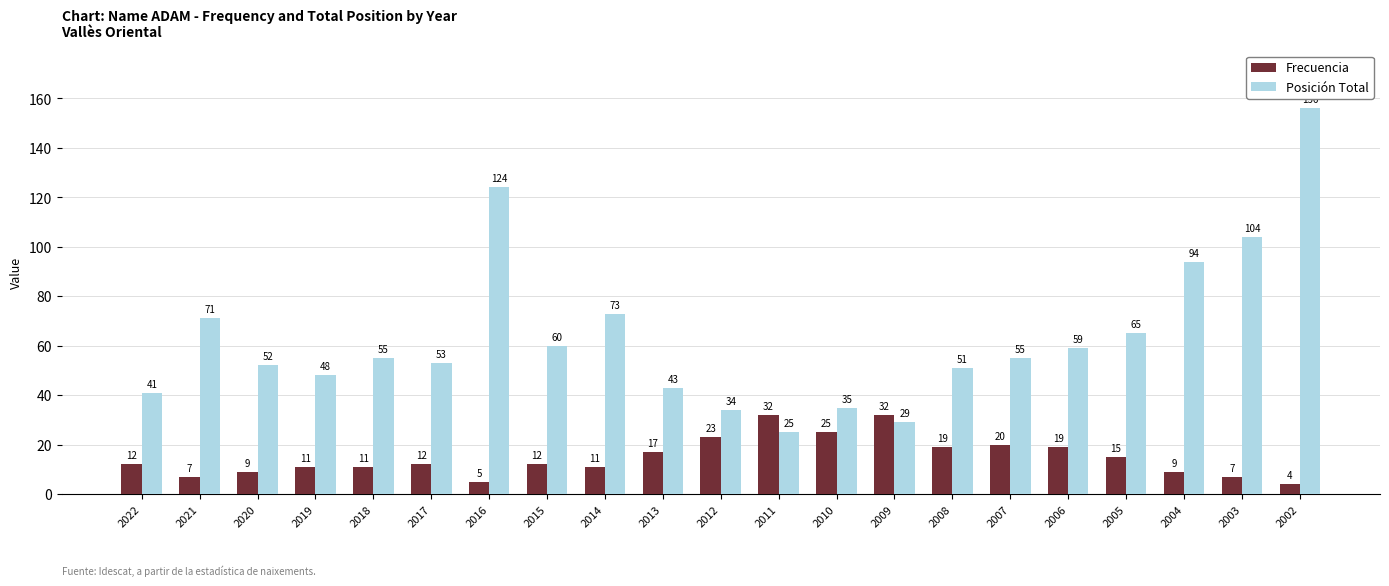

Reading right to left, what are all the values shown in this chart?

Frecuencia: 2002=4	2003=7	2004=9	2005=15	2006=19	2007=20	2008=19	2009=32	2010=25	2011=32	2012=23	2013=17	2014=11	2015=12	2016=5	2017=12	2018=11	2019=11	2020=9	2021=7	2022=12
Posición Total: 2002=156	2003=104	2004=94	2005=65	2006=59	2007=55	2008=51	2009=29	2010=35	2011=25	2012=34	2013=43	2014=73	2015=60	2016=124	2017=53	2018=55	2019=48	2020=52	2021=71	2022=41